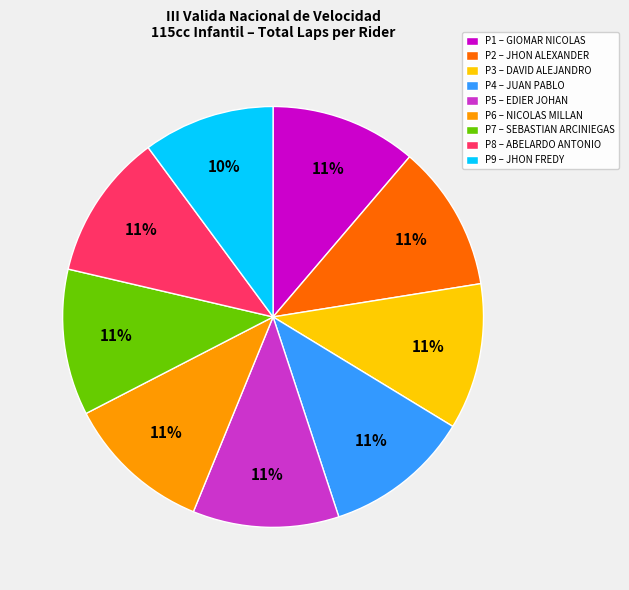

Is the sum of P8 – ABELARDO ANTONIO and P5 – EDIER JOHAN greater than half?

No